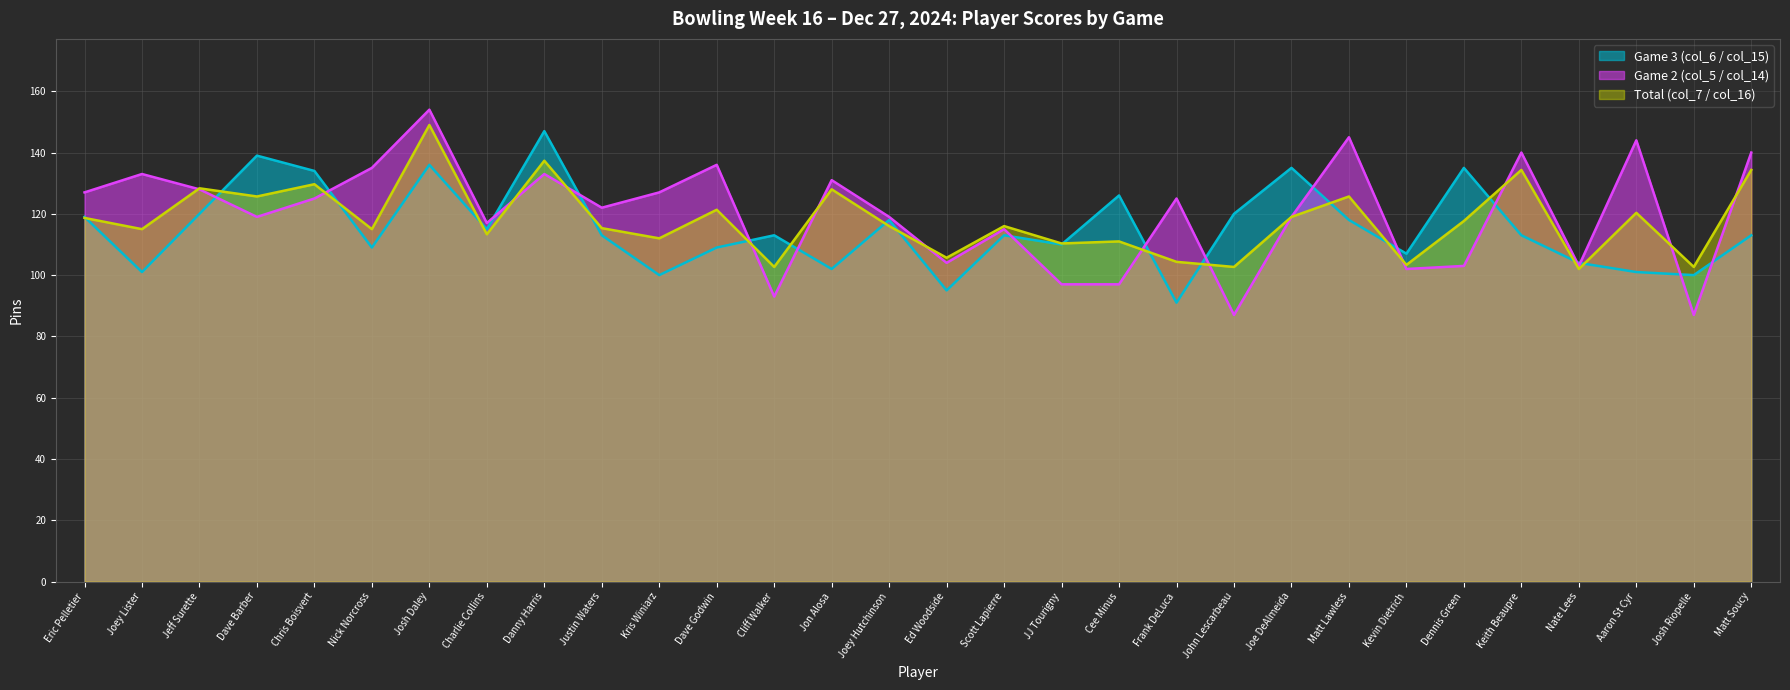

At which category does Game 3 (col_6 / col_15) reach its first local peak?

Dave Barber